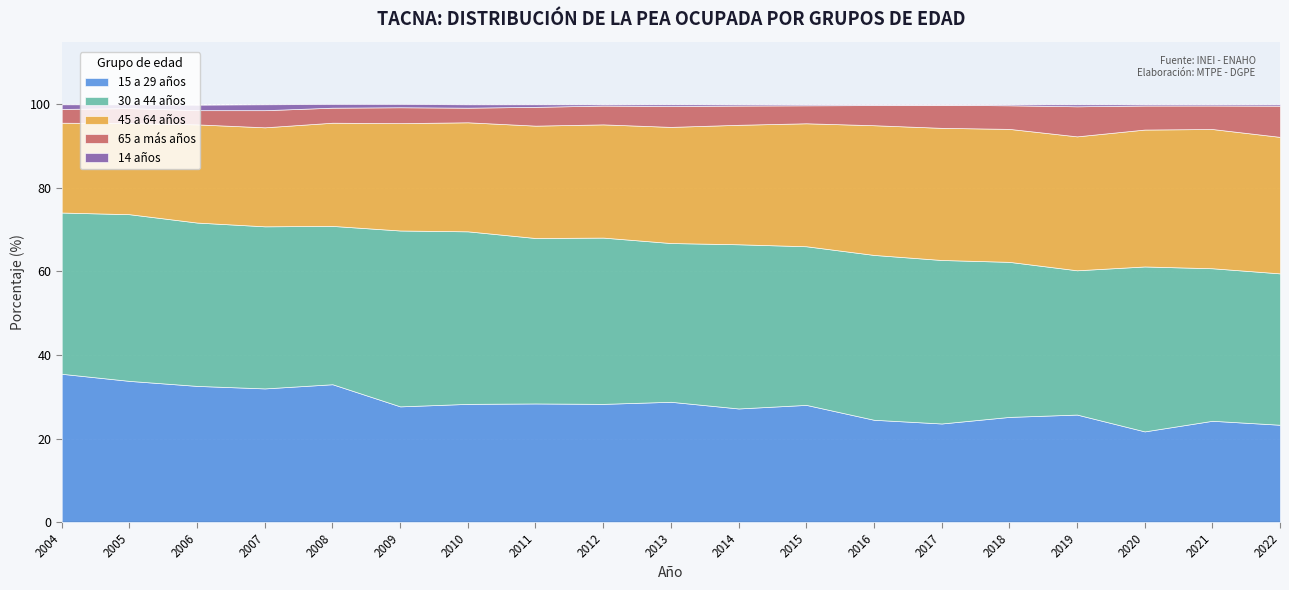

What is the difference between the second highest and second lowest values in the 14 años series?

1.1